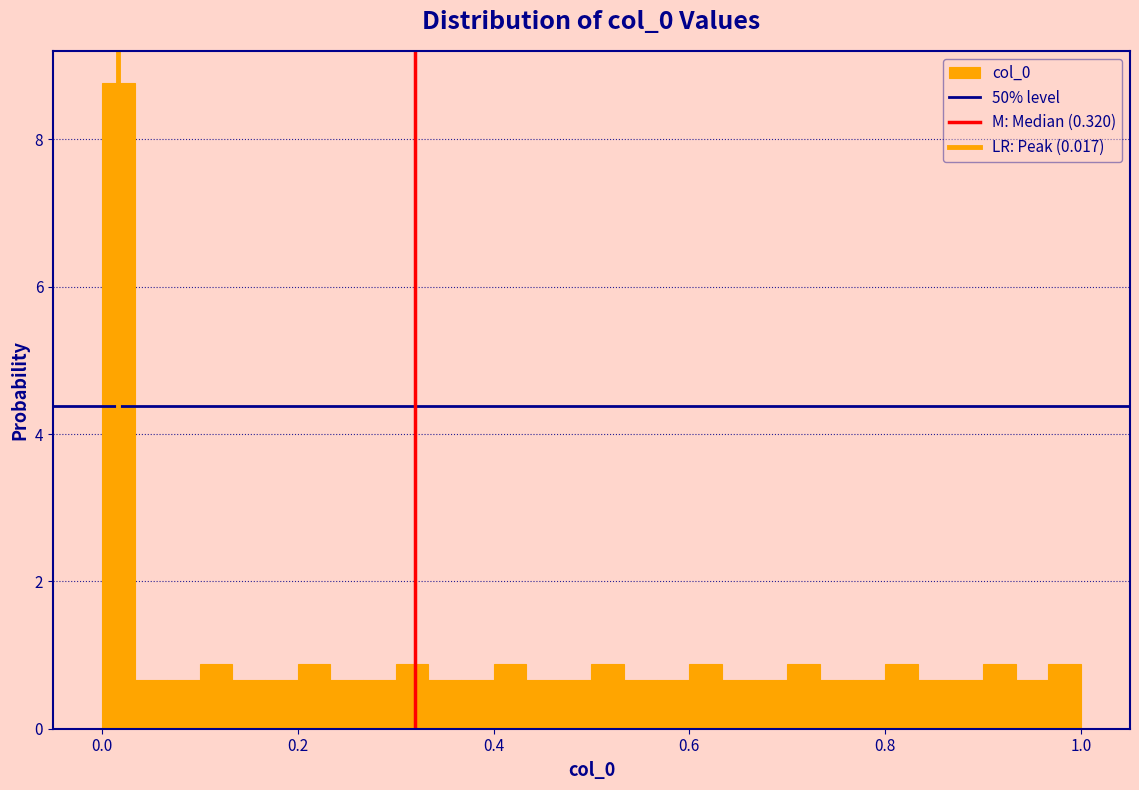

Read against the x-axis, roughly where is the centre of the tallest bar?

0.02